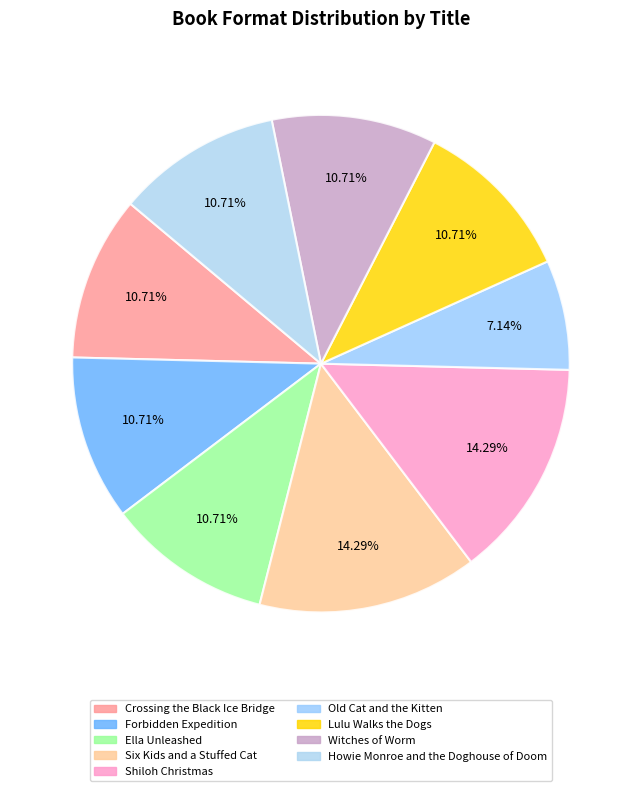

How many segments does this pie chart have?

9